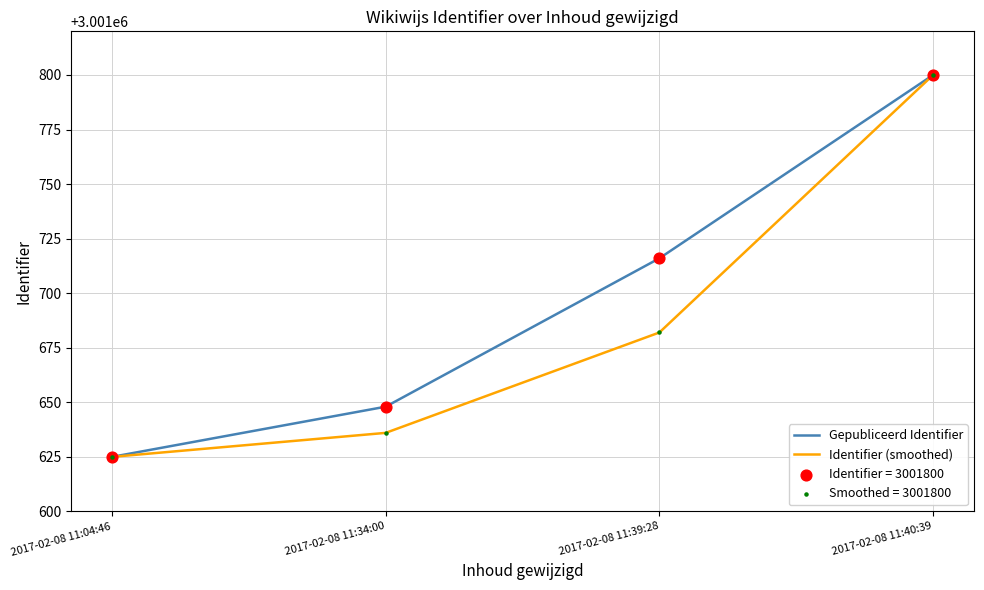

Is it true that Identifier (smoothed) equals 1205085 at 2017-02-08 11:39:28?

False